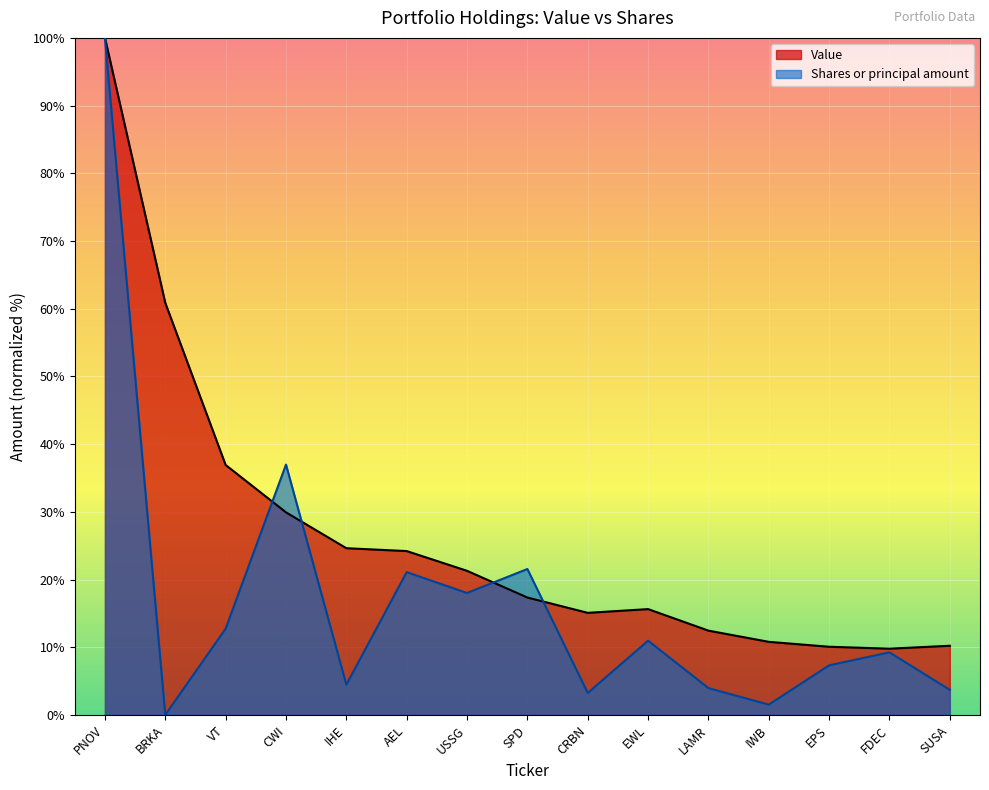

What is the difference between the second highest and second lowest values in the Value series?

50.8